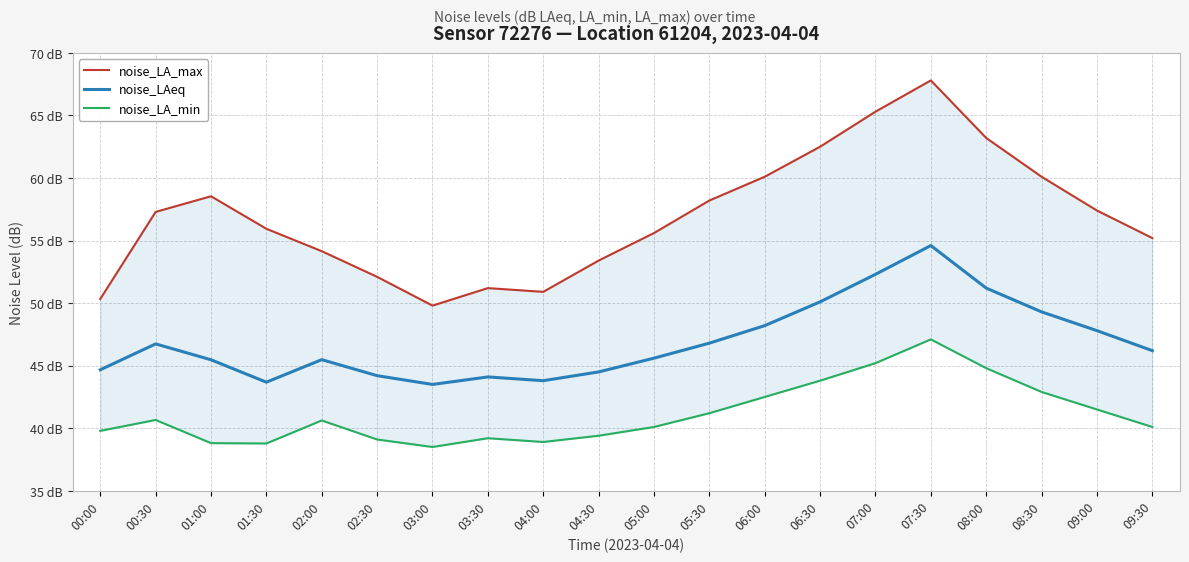

Which series has the largest range (max minus min)?

noise_LA_max